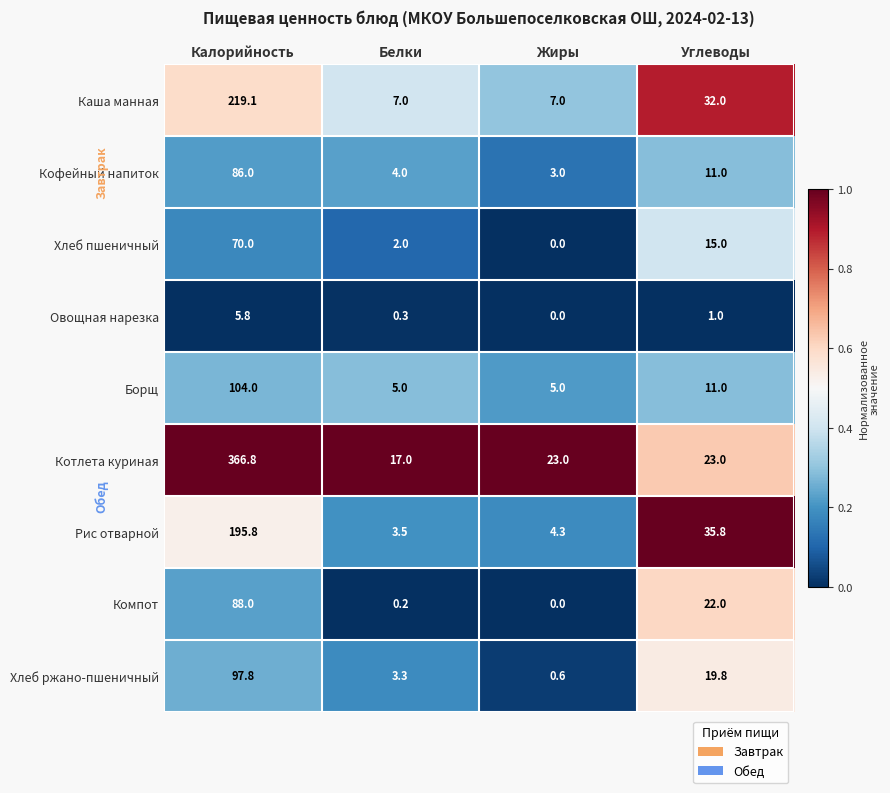

Which label corresponds to the largest value in the chart?

Калорийность